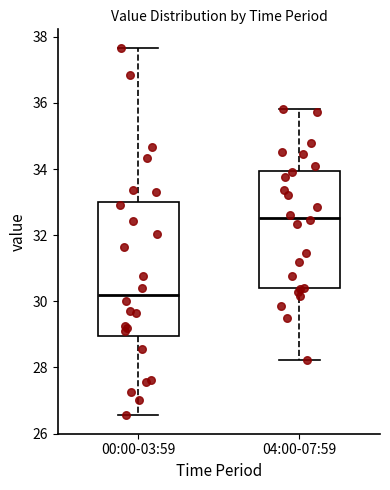

Where does the upper whisker of the box for 00:00-03:59 end on the y-axis? The values are not printed on the chart, so give them approximately, as read against the axis.

37.6